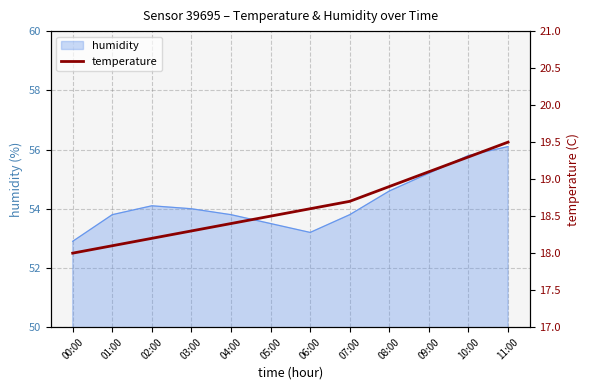

List the labels in order of value, largest first.

11:00, 10:00, 09:00, 08:00, 07:00, 06:00, 05:00, 04:00, 03:00, 02:00, 01:00, 00:00